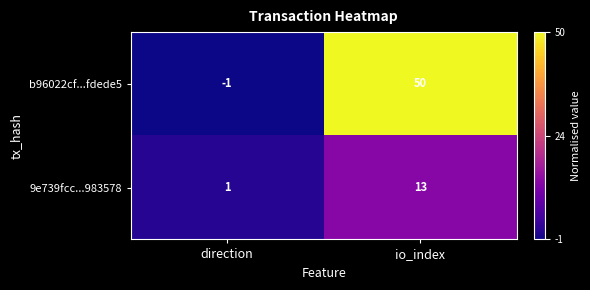

Rank the series by their average value, from highest to lowest.

b96022cf...fdede5, 9e739fcc...983578